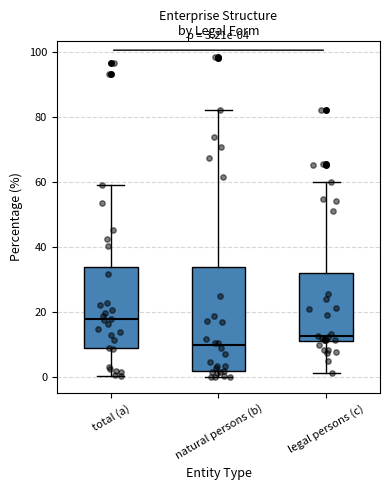

Comparing the boxes themselves (not the whiskers), which one is the tallest?

natural persons (b)